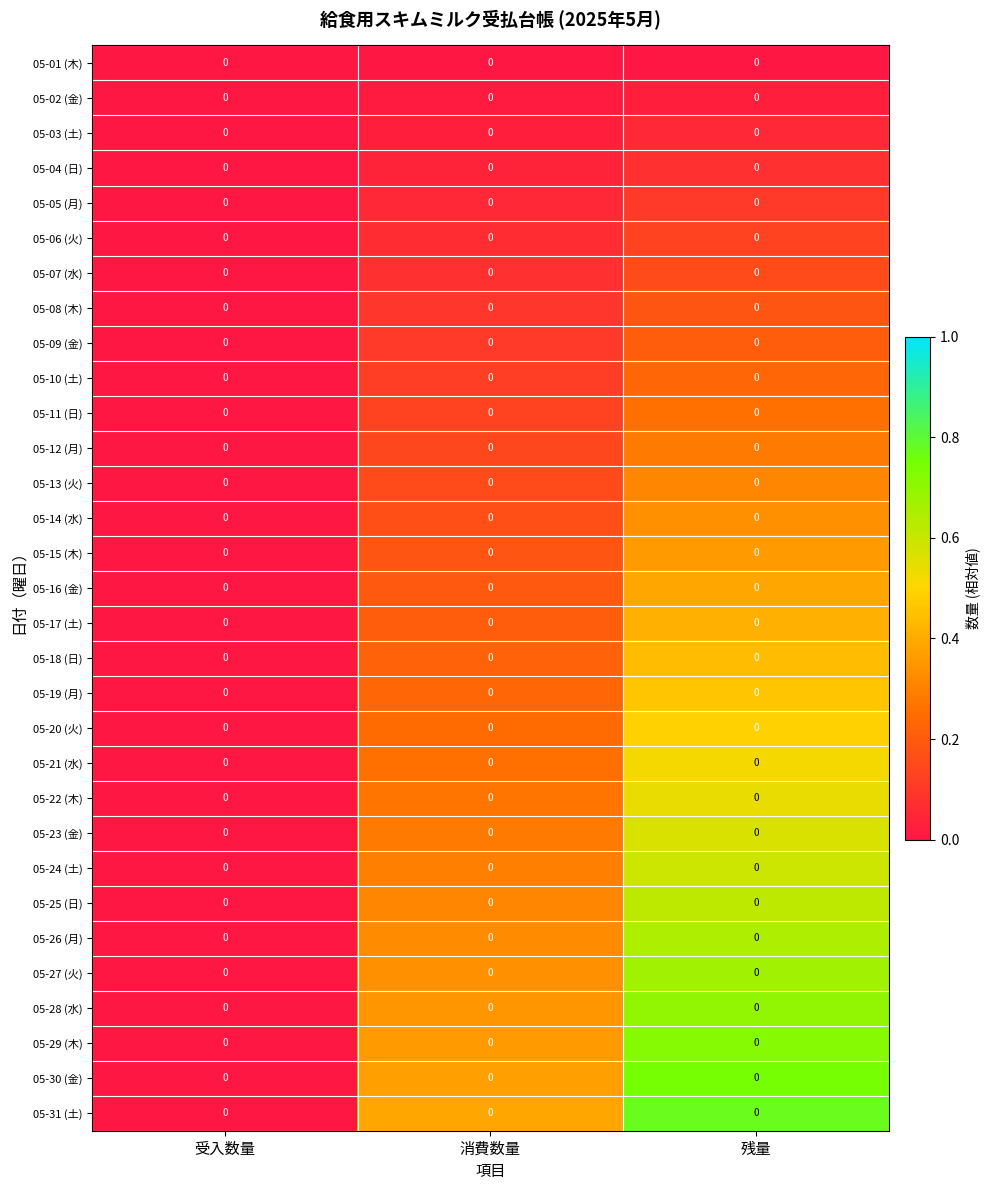

Rank the series by their maximum value, from lowest to highest.

05-01 (木), 05-02 (金), 05-03 (土), 05-04 (日), 05-05 (月), 05-06 (火), 05-07 (水), 05-08 (木), 05-09 (金), 05-10 (土), 05-11 (日), 05-12 (月), 05-13 (火), 05-14 (水), 05-15 (木), 05-16 (金), 05-17 (土), 05-18 (日), 05-19 (月), 05-20 (火), 05-21 (水), 05-22 (木), 05-23 (金), 05-24 (土), 05-25 (日), 05-26 (月), 05-27 (火), 05-28 (水), 05-29 (木), 05-30 (金), 05-31 (土)